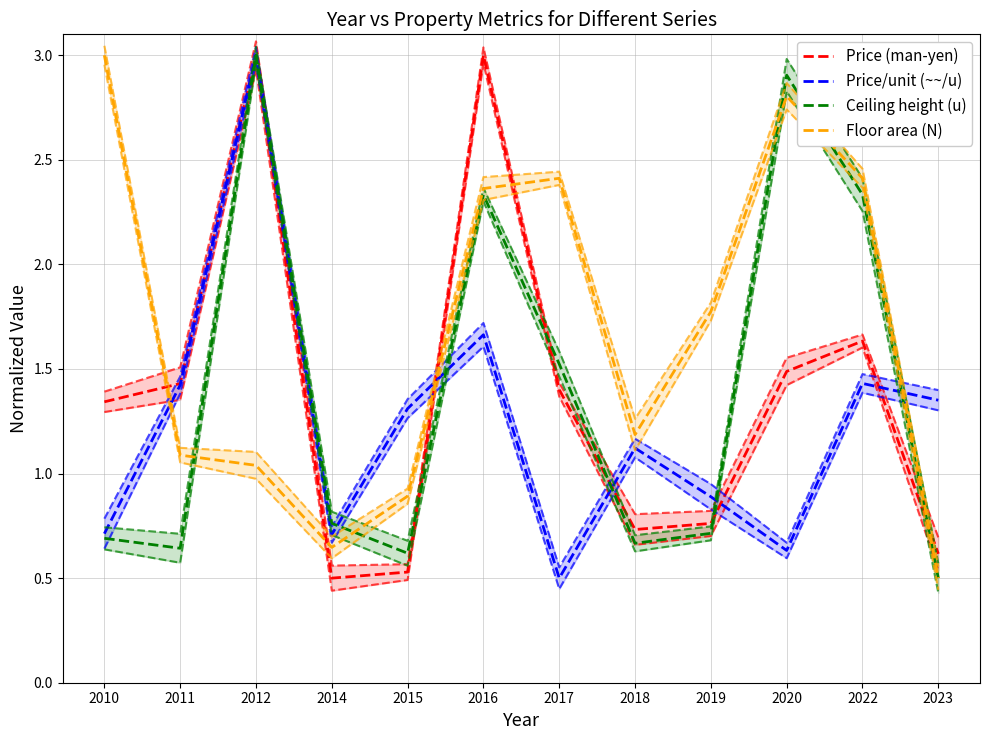

Between 2019 and 2022, which series saw the biggest shift?

Ceiling height (u)